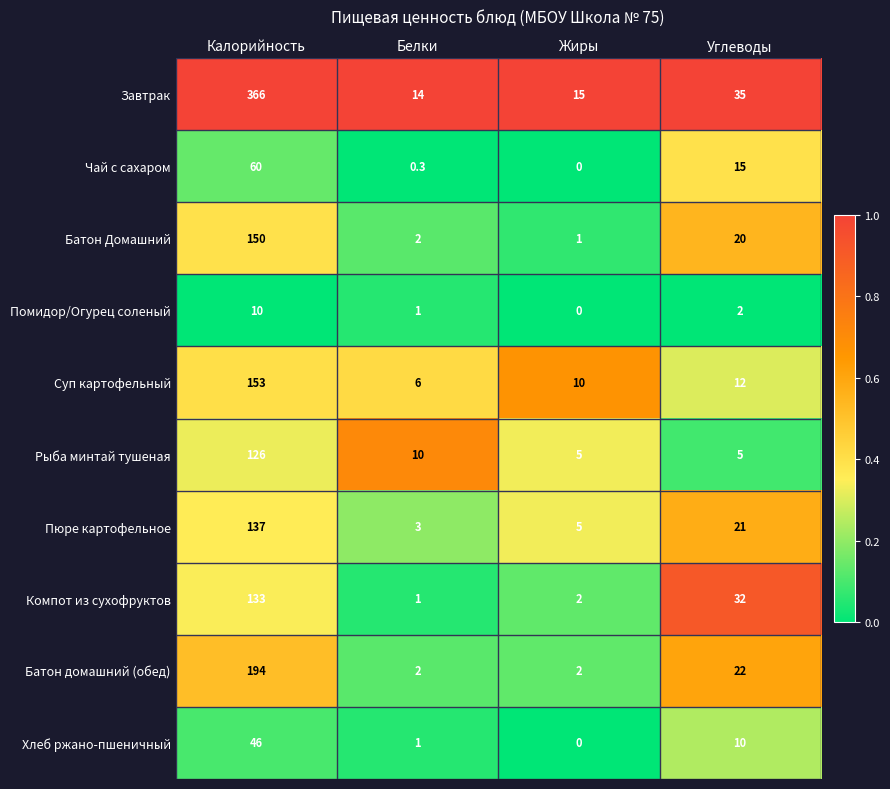

Which label corresponds to the smallest value in the chart?

Жиры